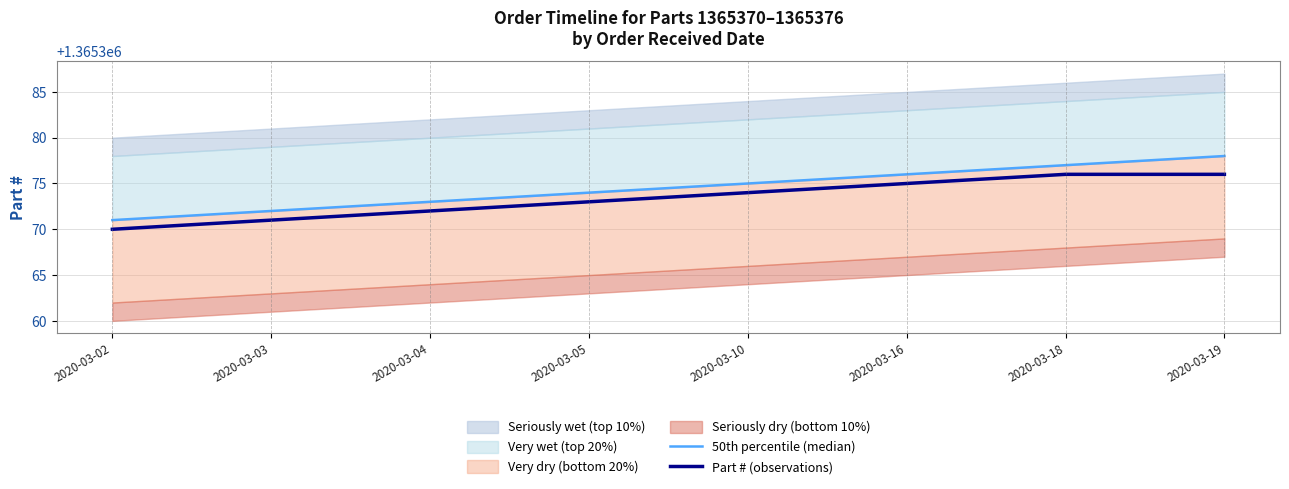

What is the minimum value for Part # (observations)?

1365370